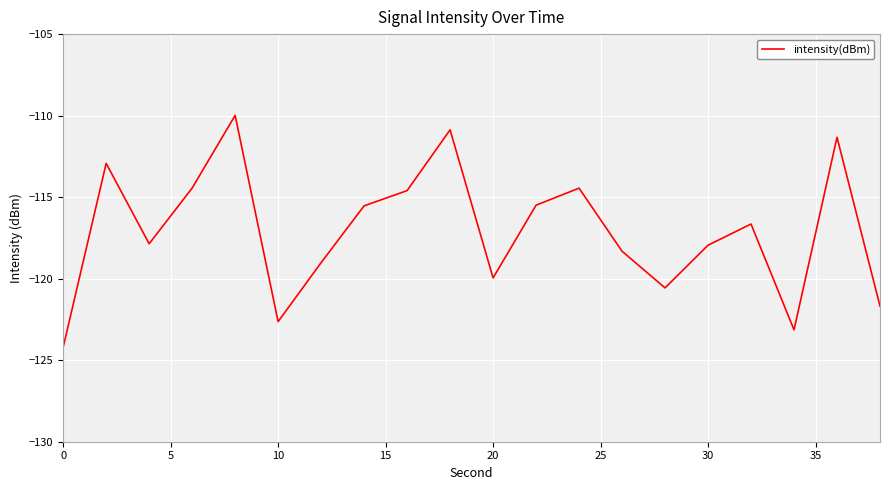

What is the sum of all values?

-2341.6